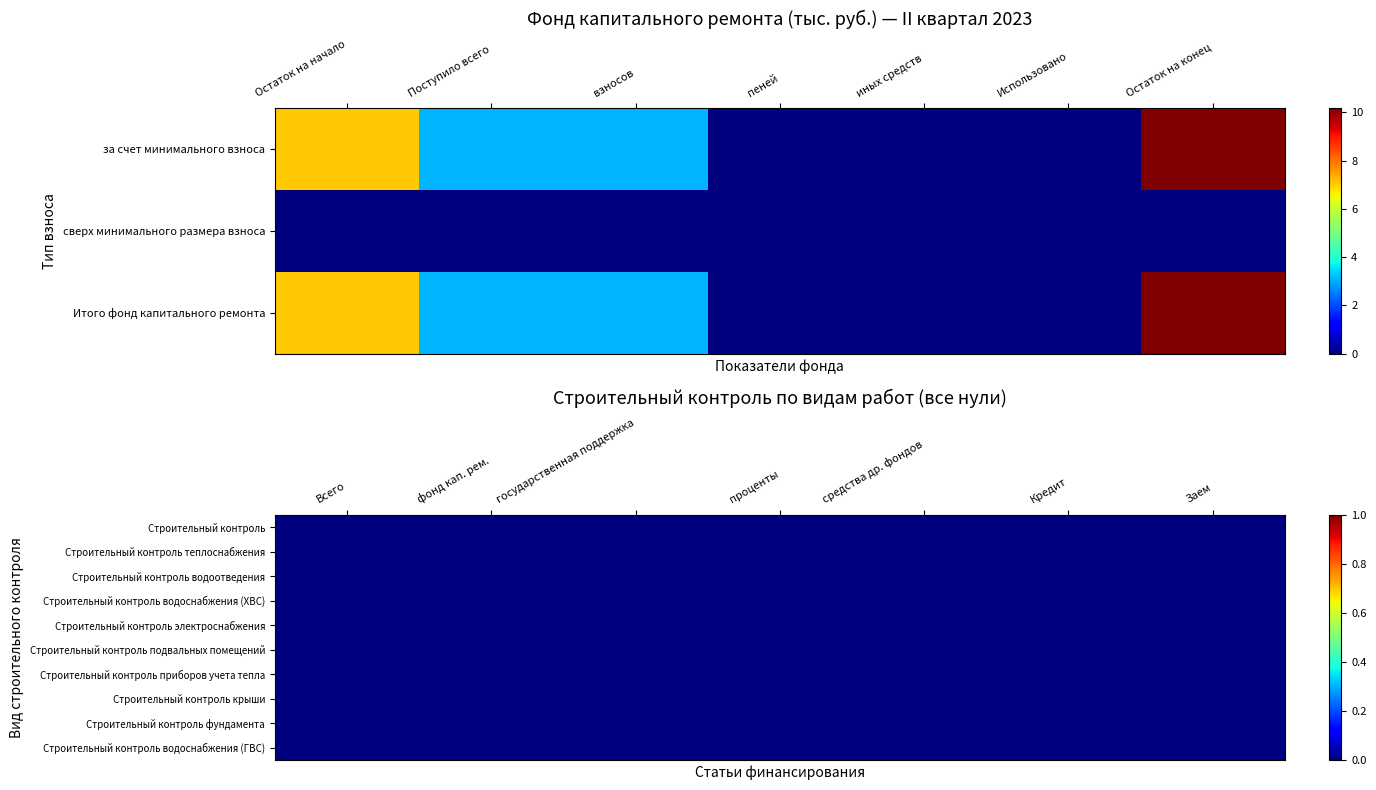

How many data points in Итого фонд капитального ремонта are less than 3?

3